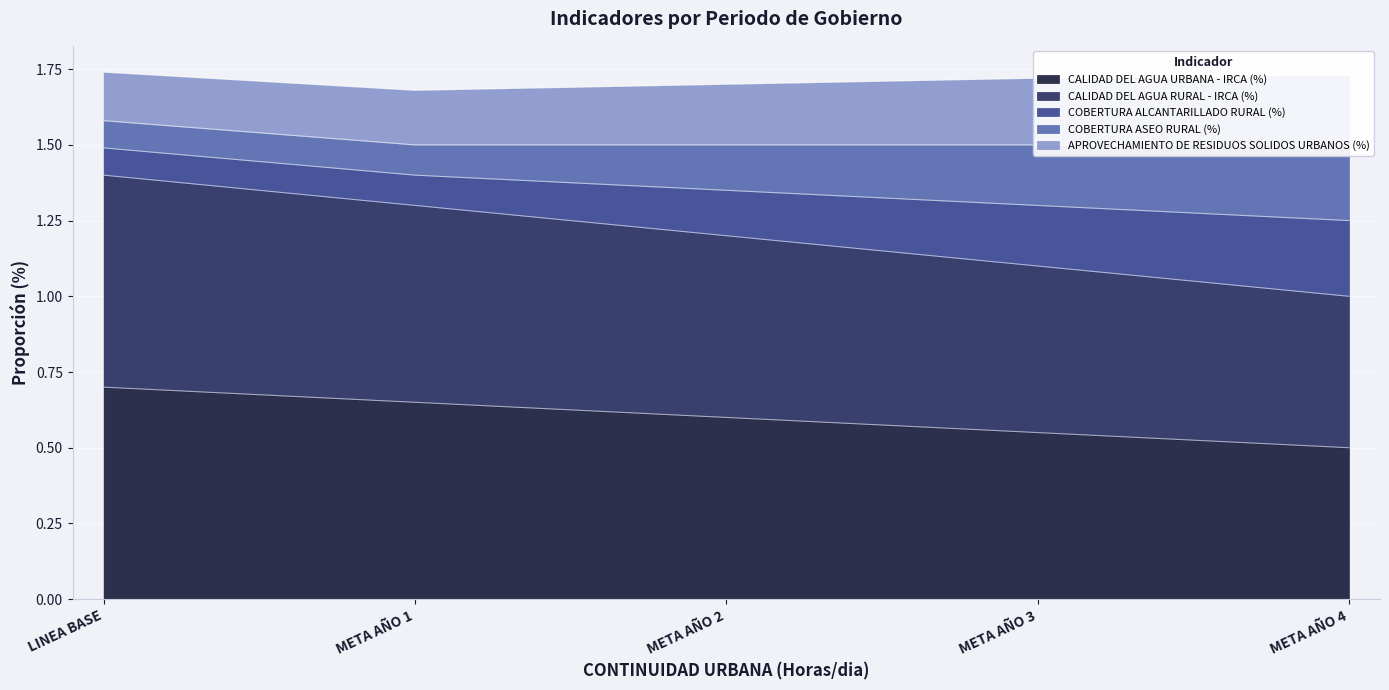

What is the label of the 3rd point from the left?

META AÑO 2